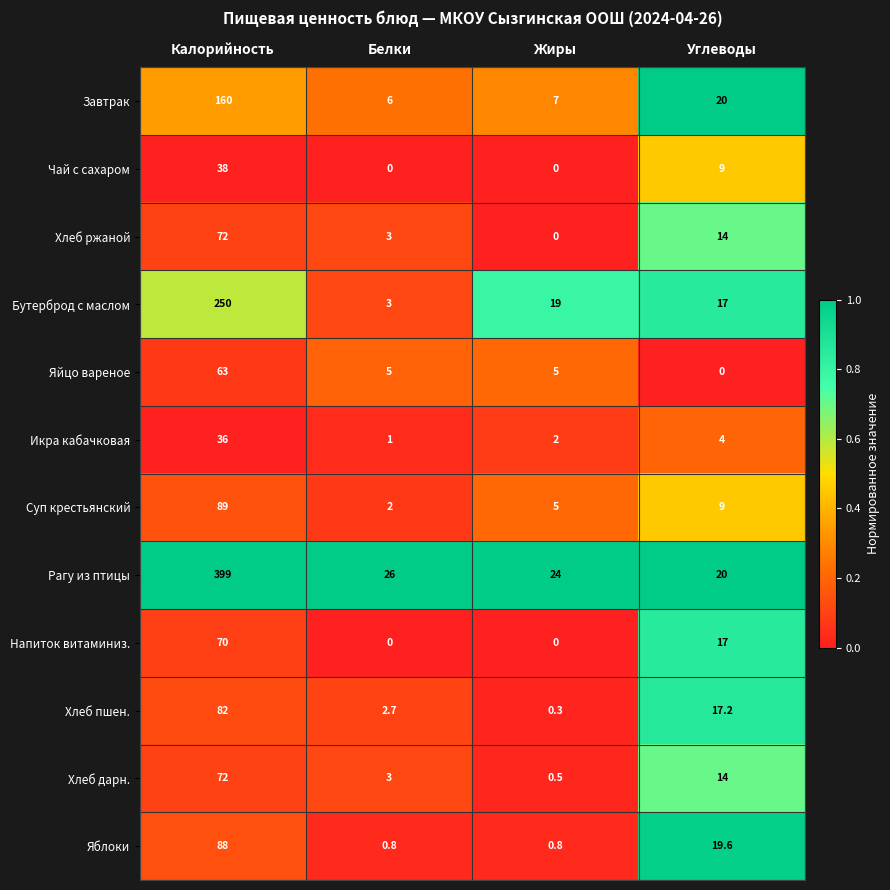

Between Белки and Углеводы, which series saw the biggest shift?

Яблоки